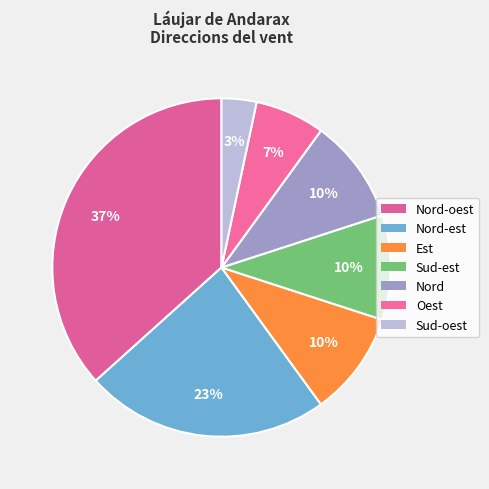

The Sud-est slice represents 10% of the pie. True or false?

True